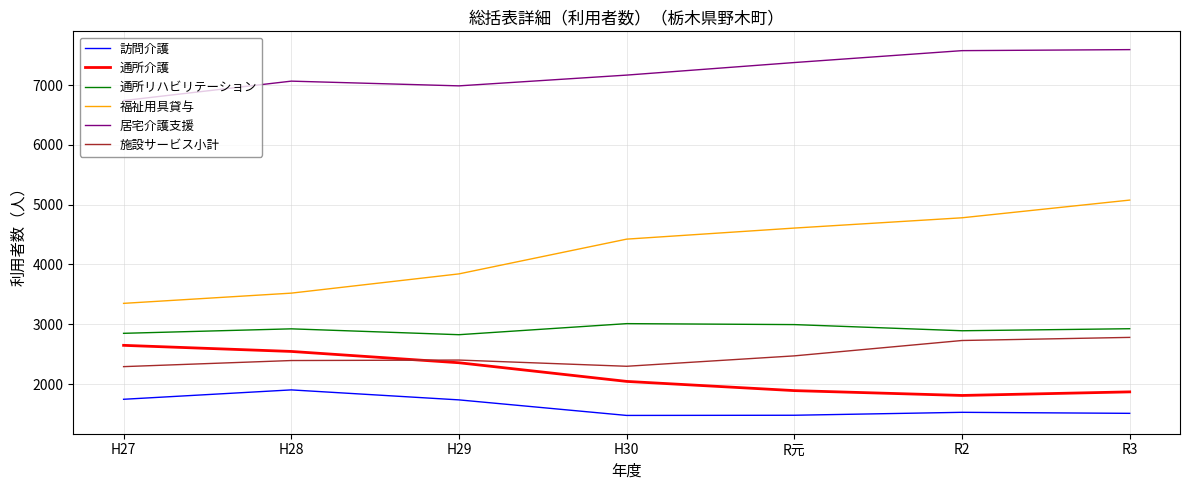

The value of 通所リハビリテーション at H29 is 2826. True or false?

True